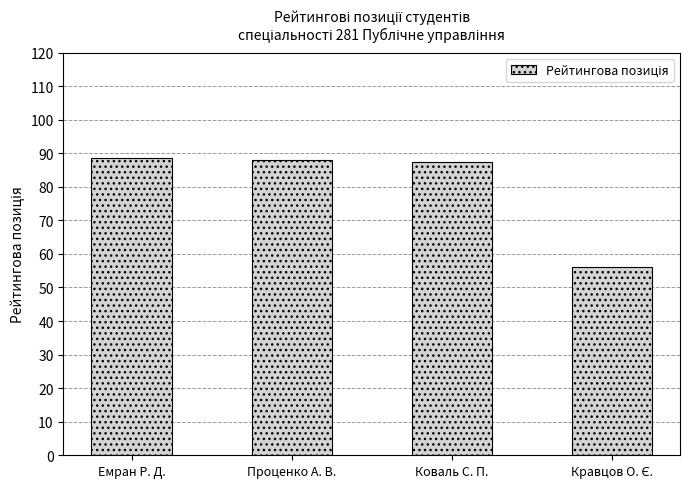

Where does the data first go above 87?

Емран Р. Д.